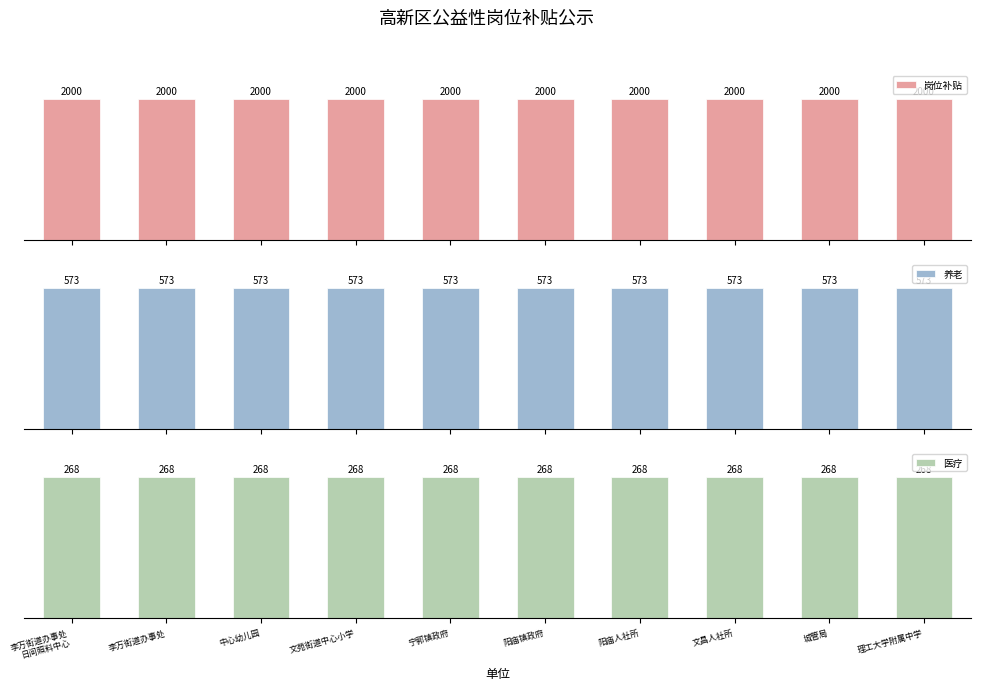

Is it true that 养老 equals 397.5 at 文苑街道中心小学?

False